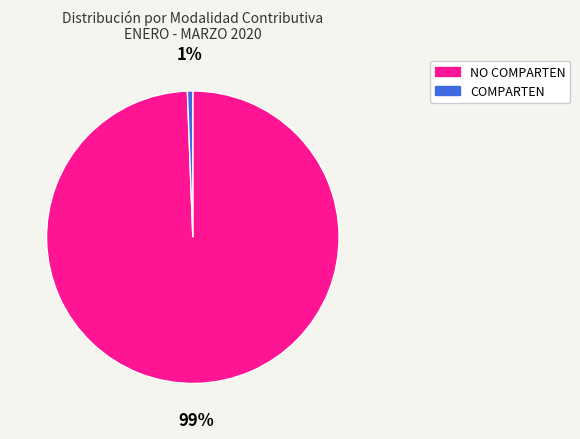

Between NO COMPARTEN and COMPARTEN, which is larger?

NO COMPARTEN